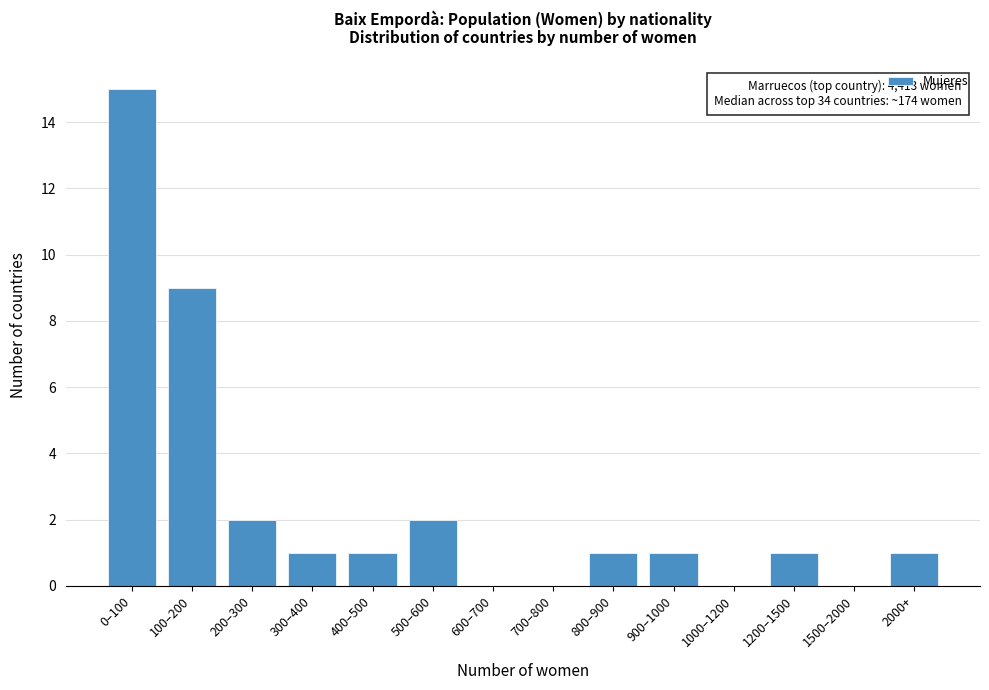

Reading left to right, what are all the values shown in this chart?

0–100=15	100–200=9	200–300=2	300–400=1	400–500=1	500–600=2	600–700=0	700–800=0	800–900=1	900–1000=1	1000–1200=0	1200–1500=1	1500–2000=0	2000+=1